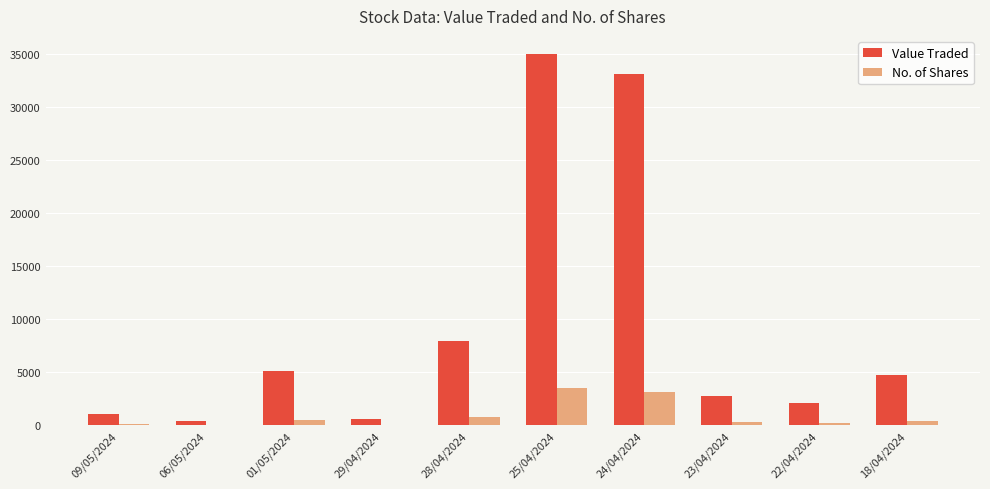

Is it true that Value Traded equals 14372 at 25/04/2024?

False